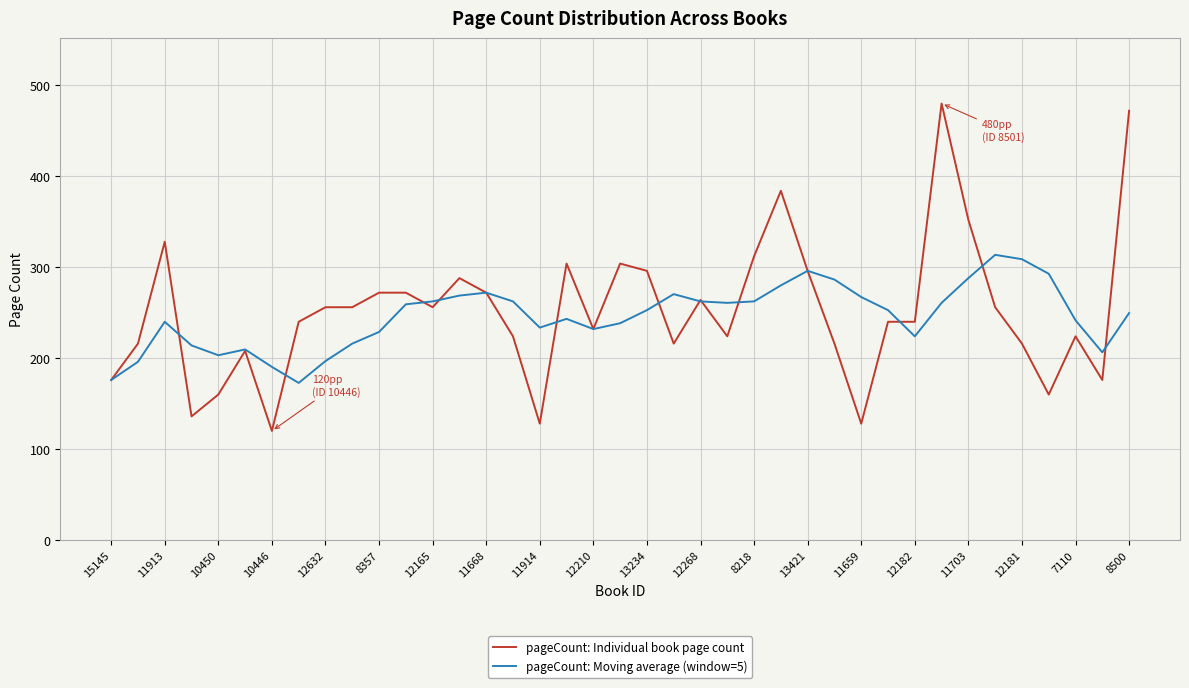

What is the smallest value displayed?

120.0